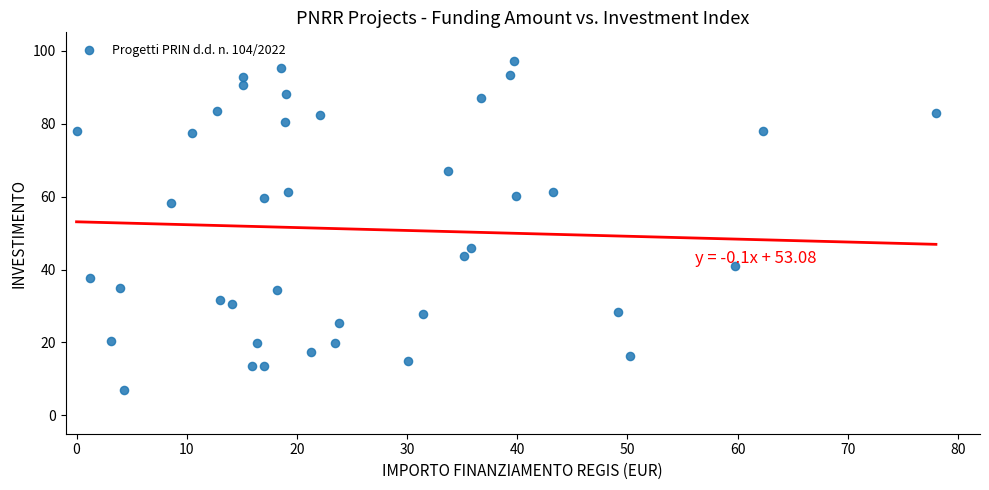

What is the range of X values (max minus min)?

78.0